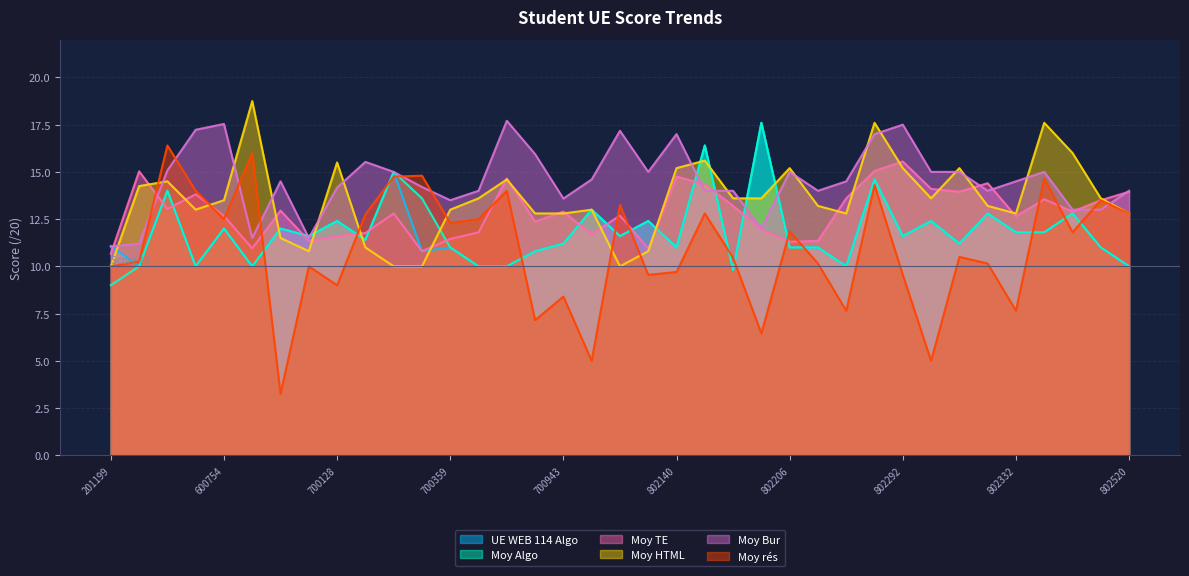

True or false: Moy TE has a value of 11.3 at 802206.

True